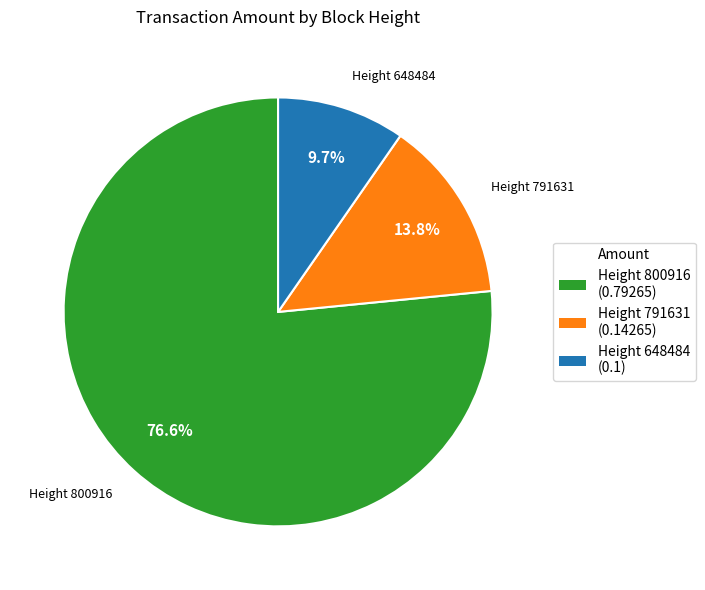

Does any single category account for the majority?

Yes